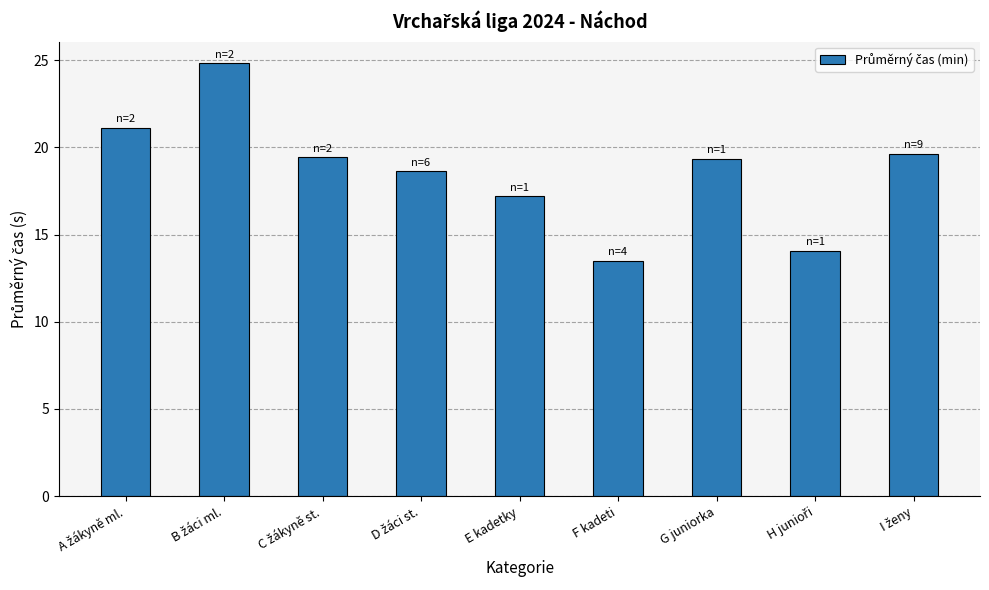

What position from the right is E kadetky?

5